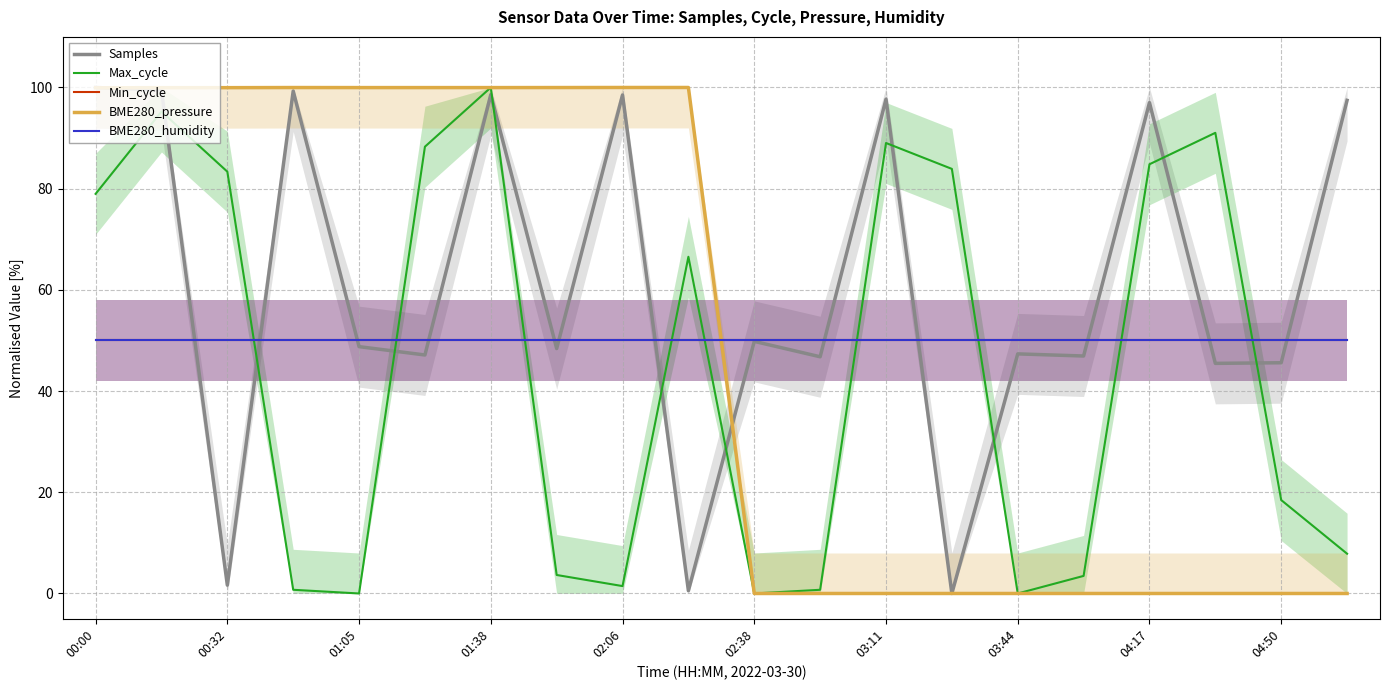

At which category does the chart reach its peak across all series?

00:00